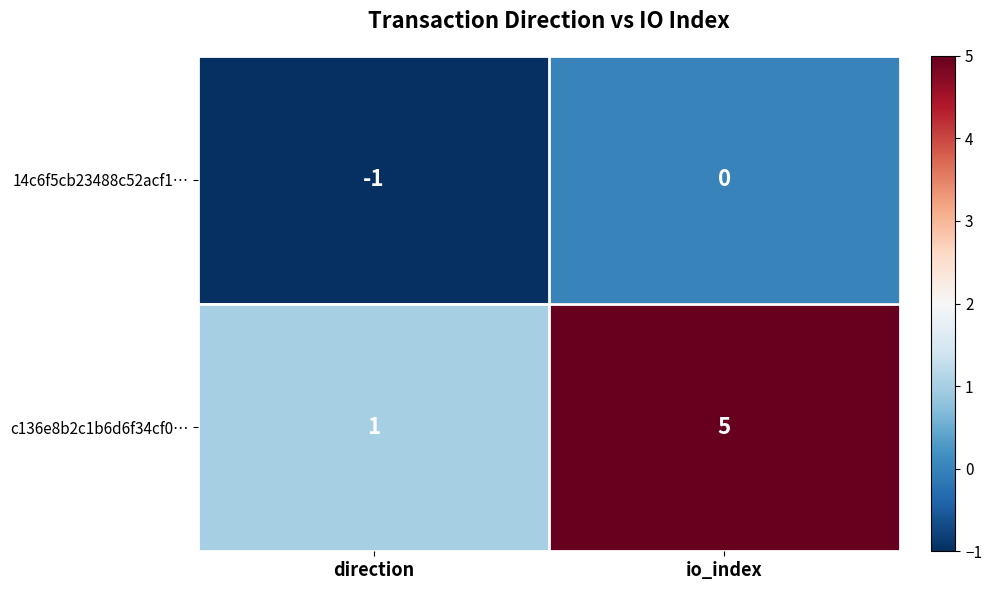

At which label is c136e8b2c1b6d6f34cf0… closest to 3?

direction